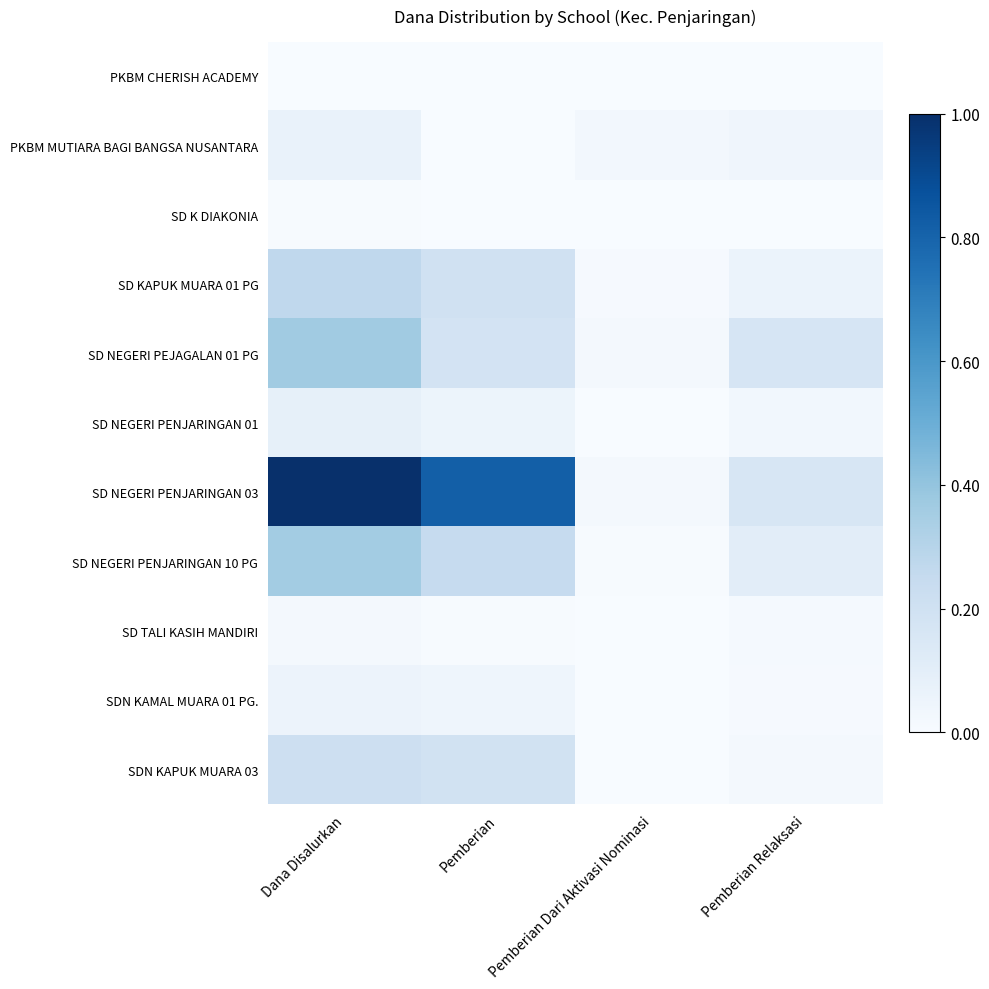

Which series has the largest range (max minus min)?

SD NEGERI PENJARINGAN 03